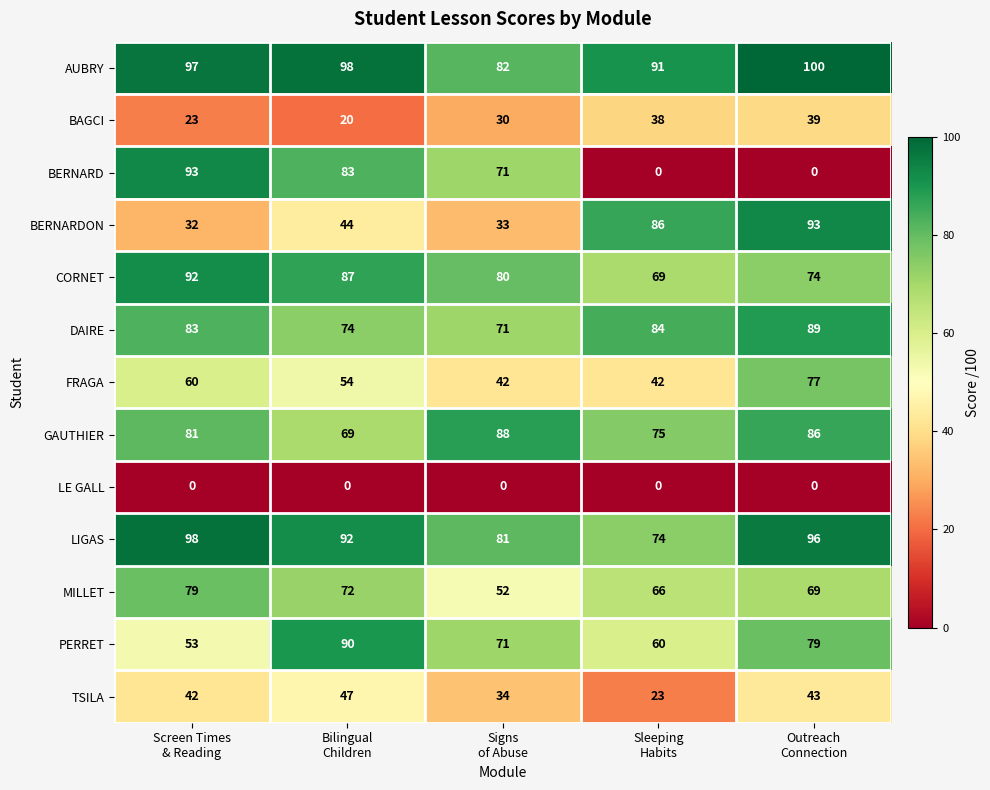

How many GAUTHIER values are between 75 and 86?

3